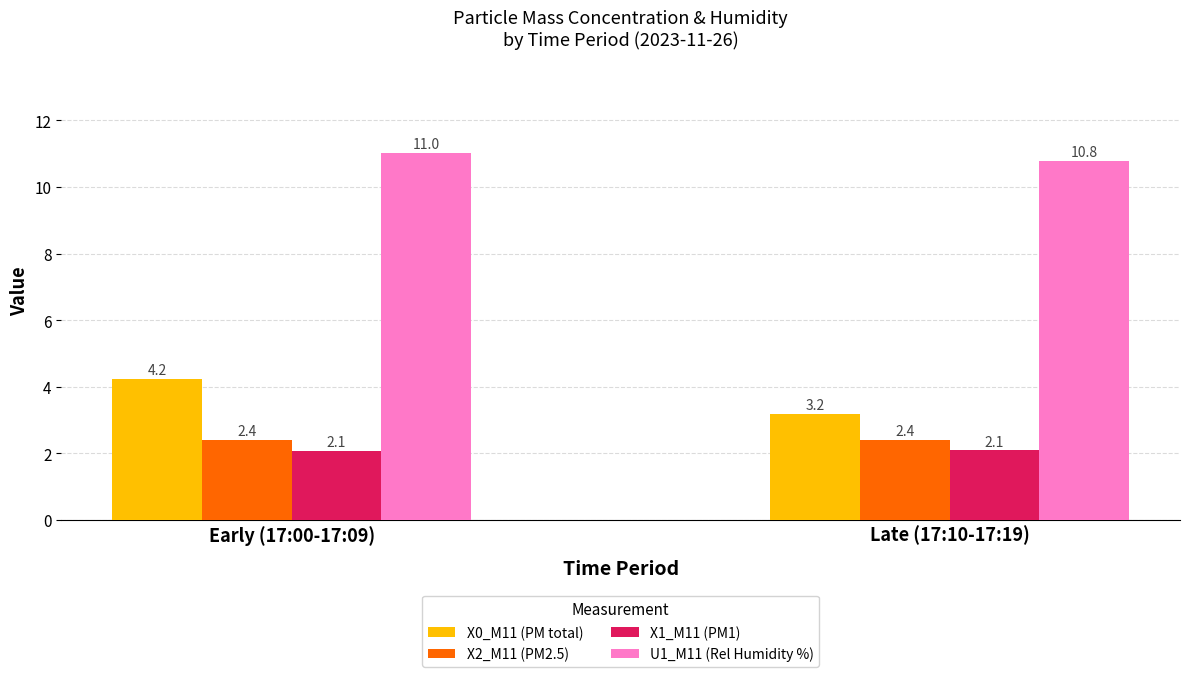

At which category is the sum across all series the highest?

Early (17:00-17:09)